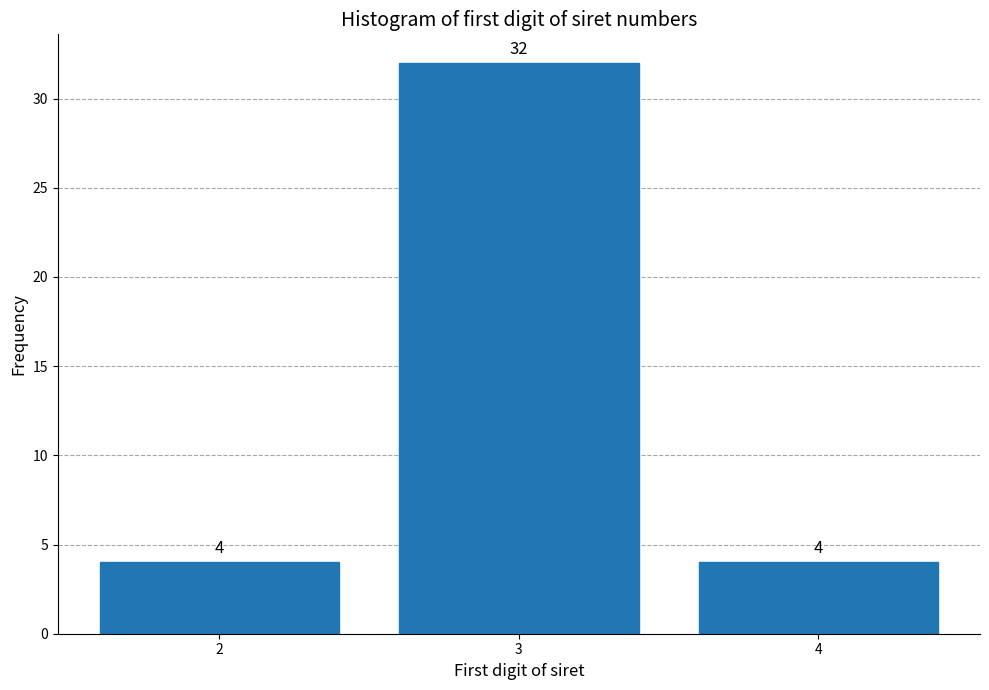

Reading right to left, list all the values displayed in this chart.

4=4	3=32	2=4